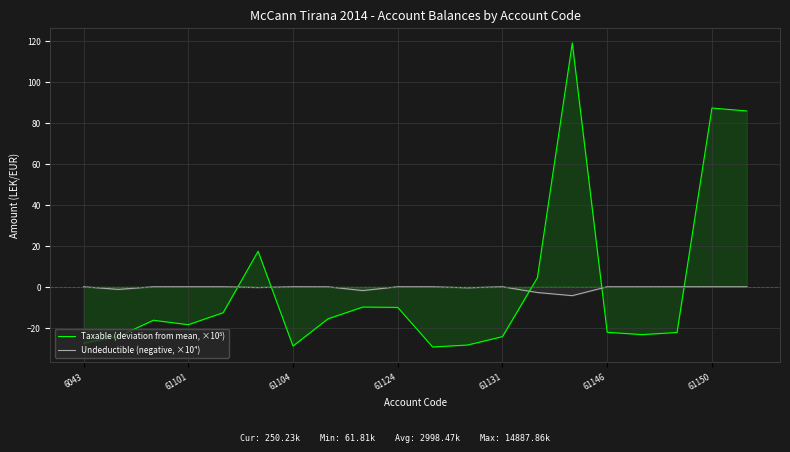

At which category is the sum across all series the highest?

14